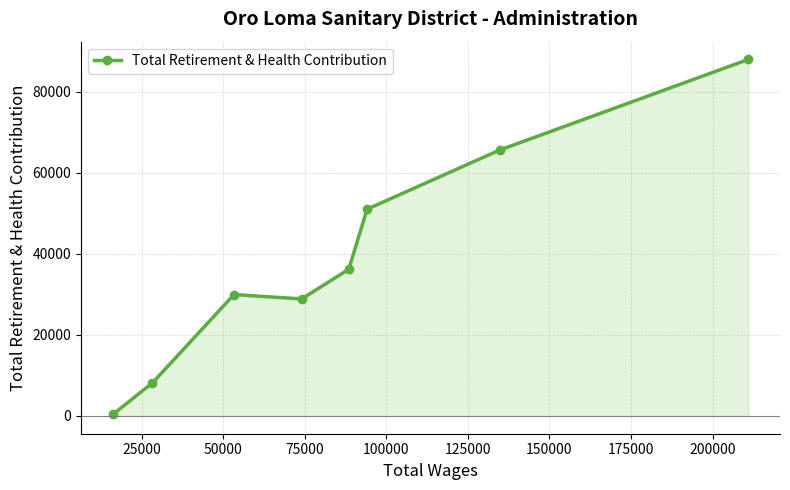

How many points are higher than both their immediate neighbors (excluding endpoints)?

1